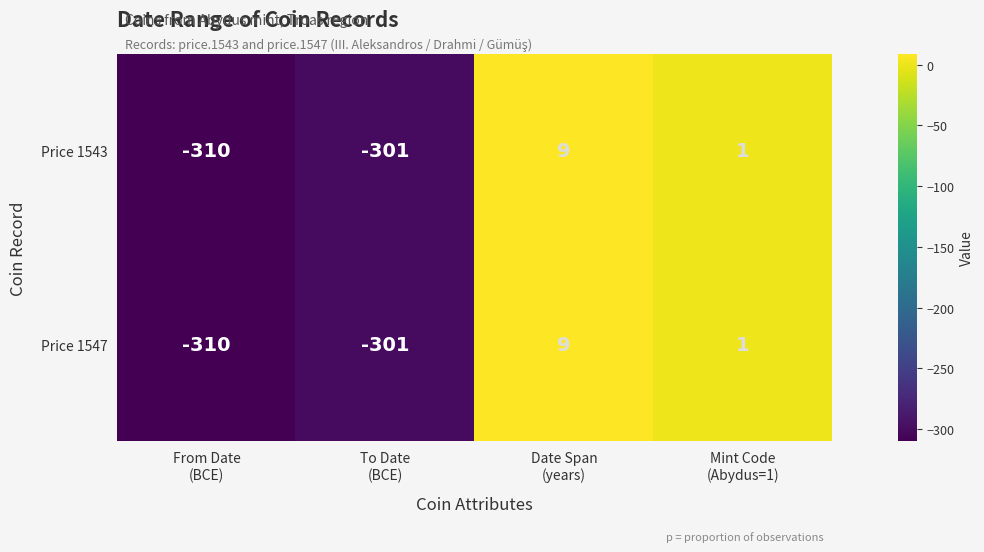

What is the smallest value displayed?

-310